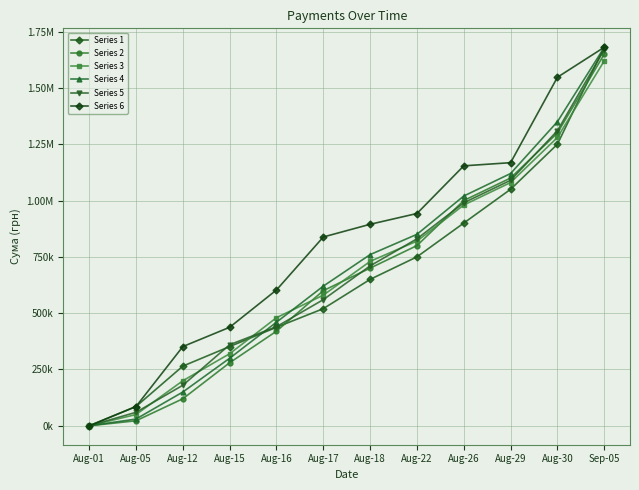

The value of Series 4 at Aug-12 is 79007.3. True or false?

False